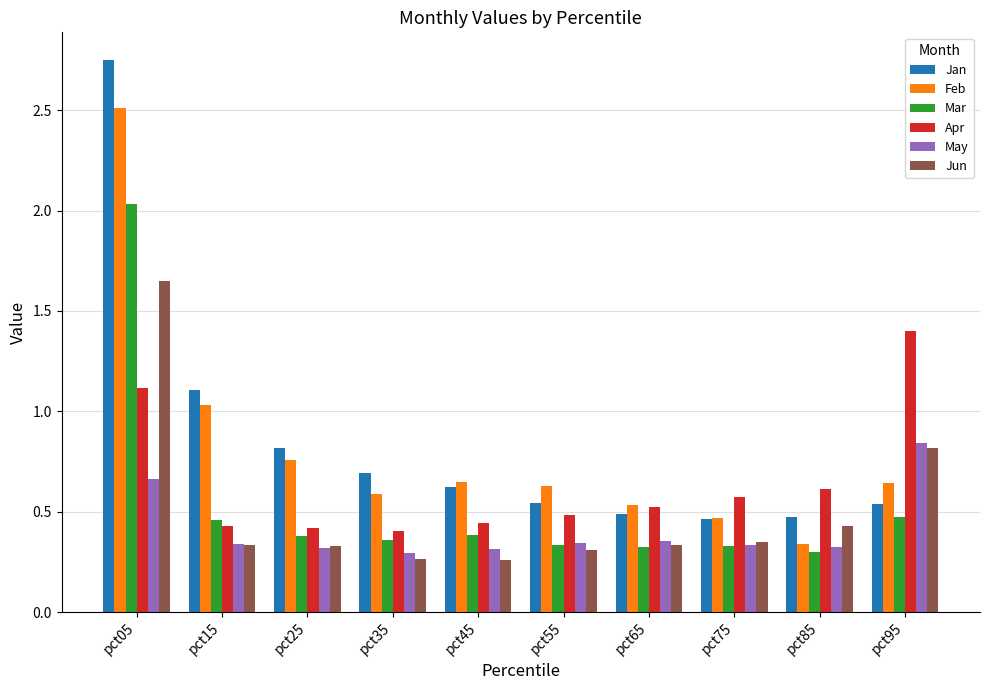

Count the Jun values in the range 0 to 1.

9